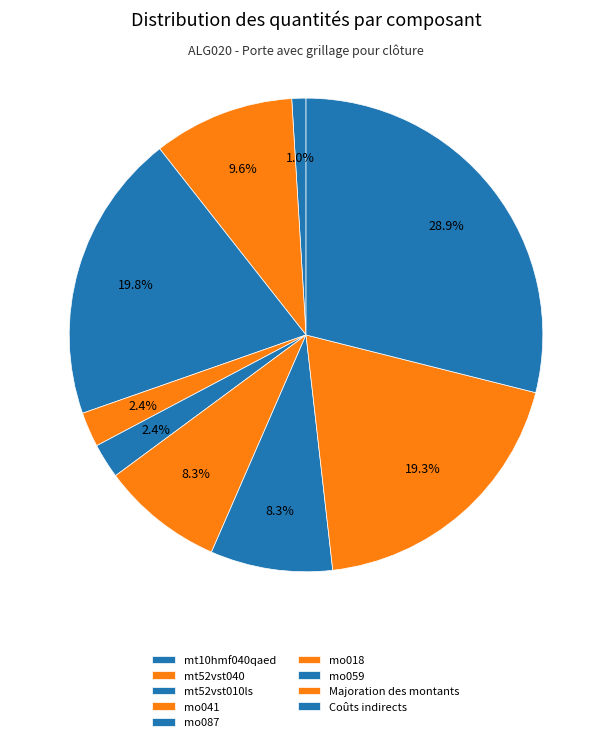

What percentage is the mt52vst040 slice, to the nearest percent?

10%